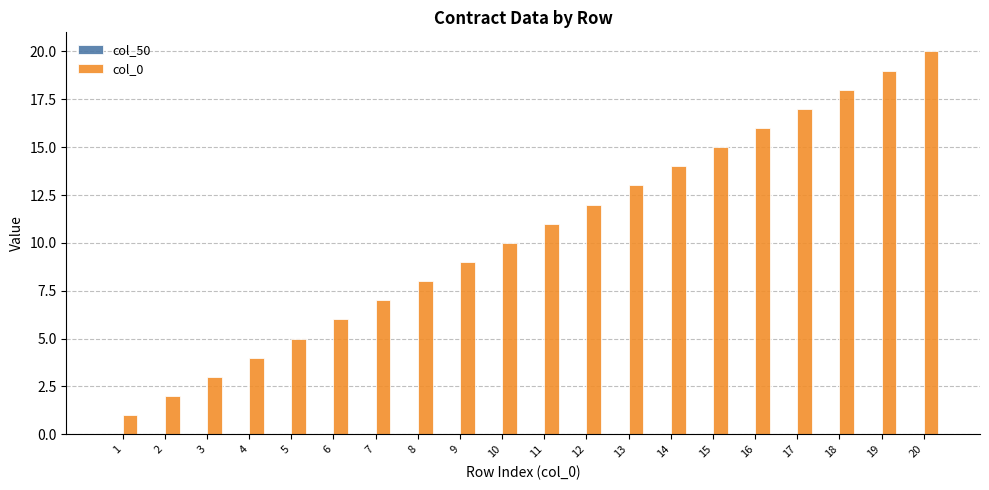

Approximately how many times larger is the value at 10 compared to 12?

0.8